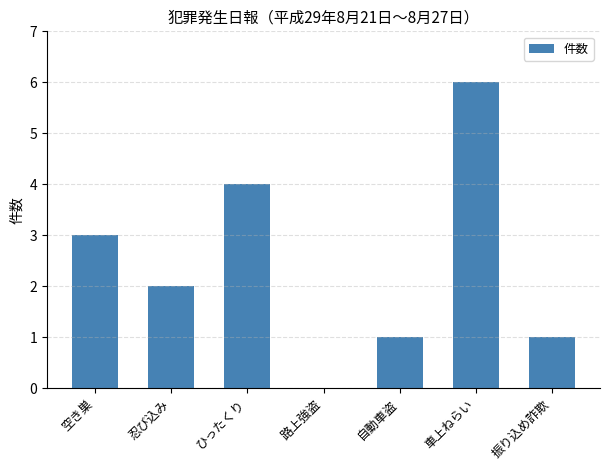

Count the number of data series in this chart.

1